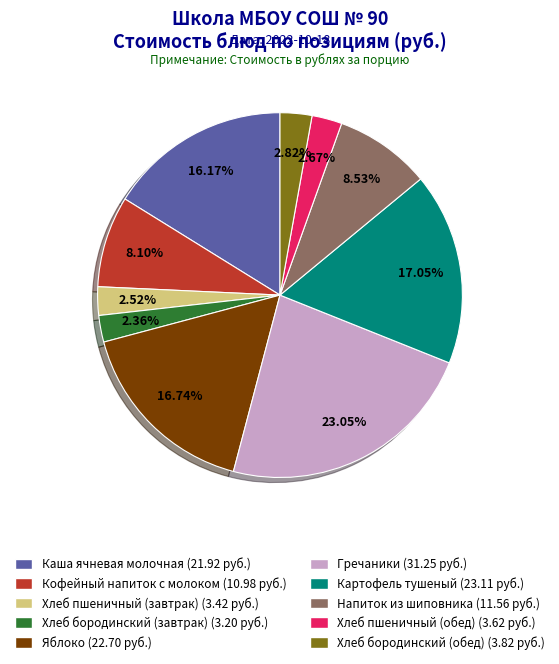

Is there a majority slice in this chart?

No